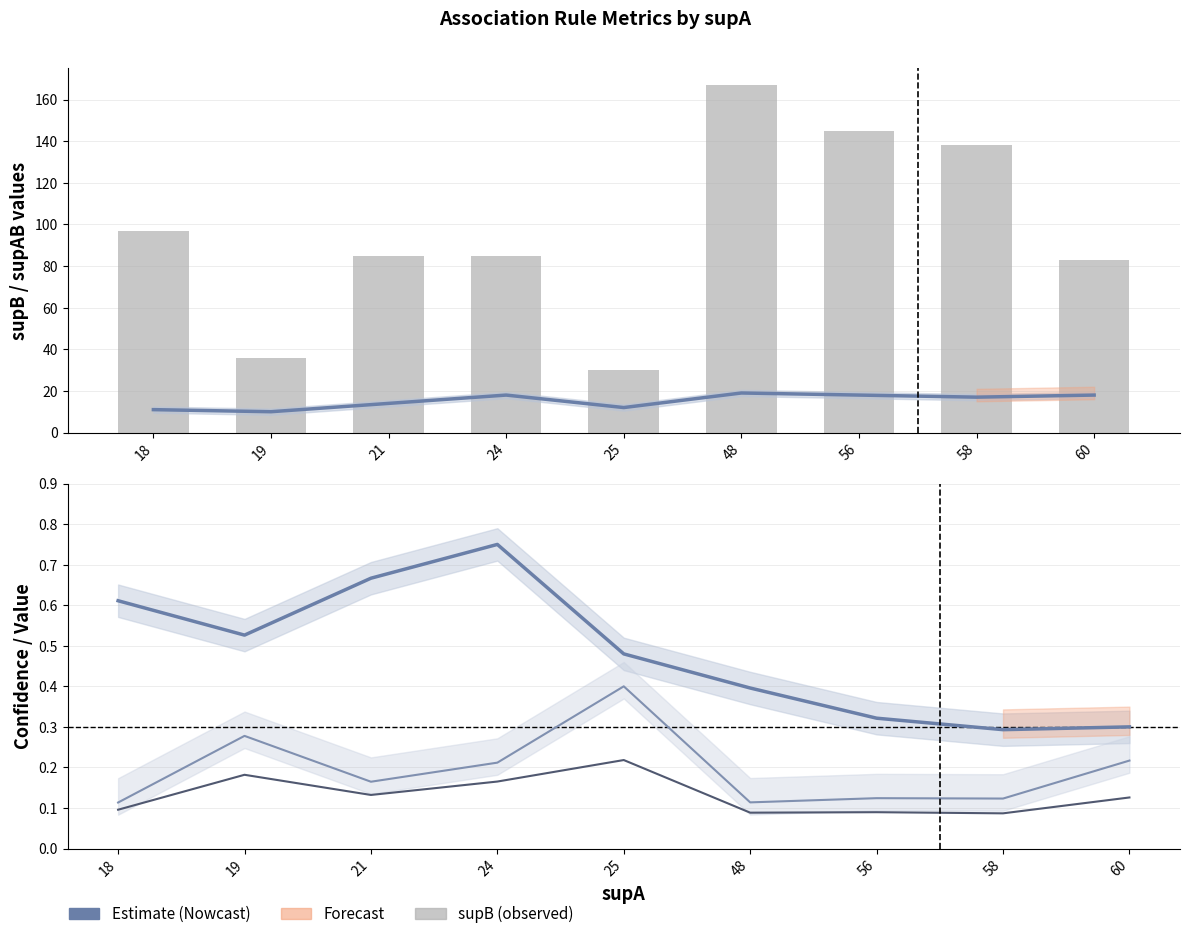

Which category has the highest value across all series?

48